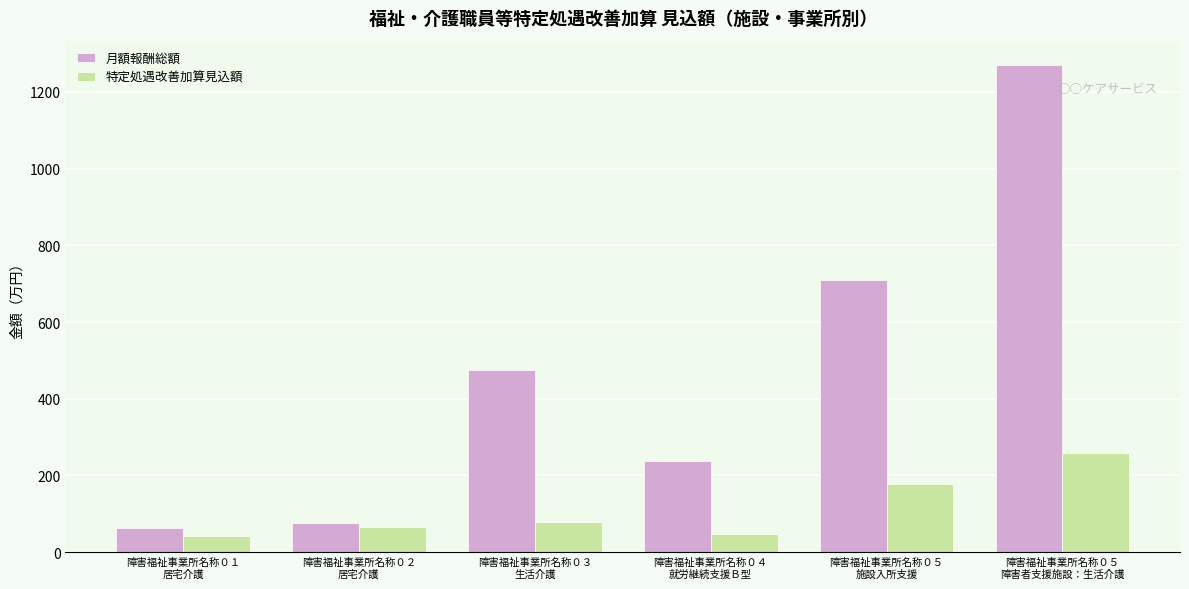

What is the difference between the highest and lowest values at 障害福祉事業所名称０４
就労継続支援Ｂ型?

188.7